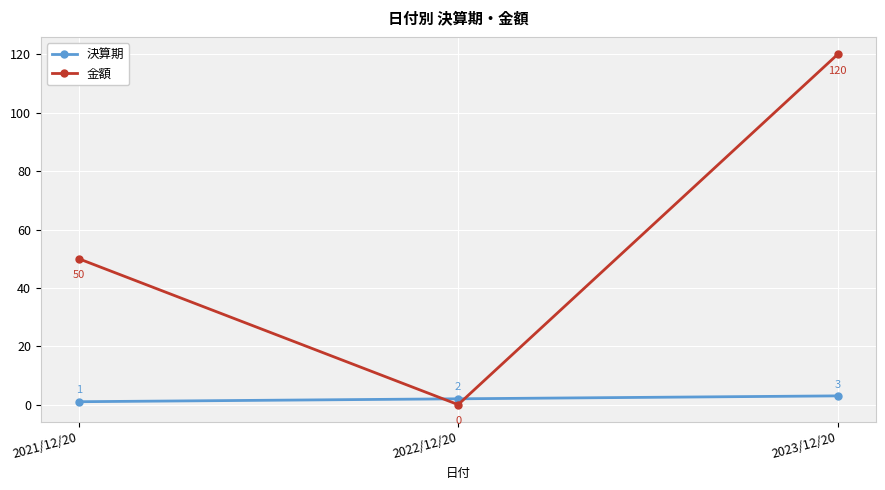

What value does the 金額 series have at 2023/12/20?

120